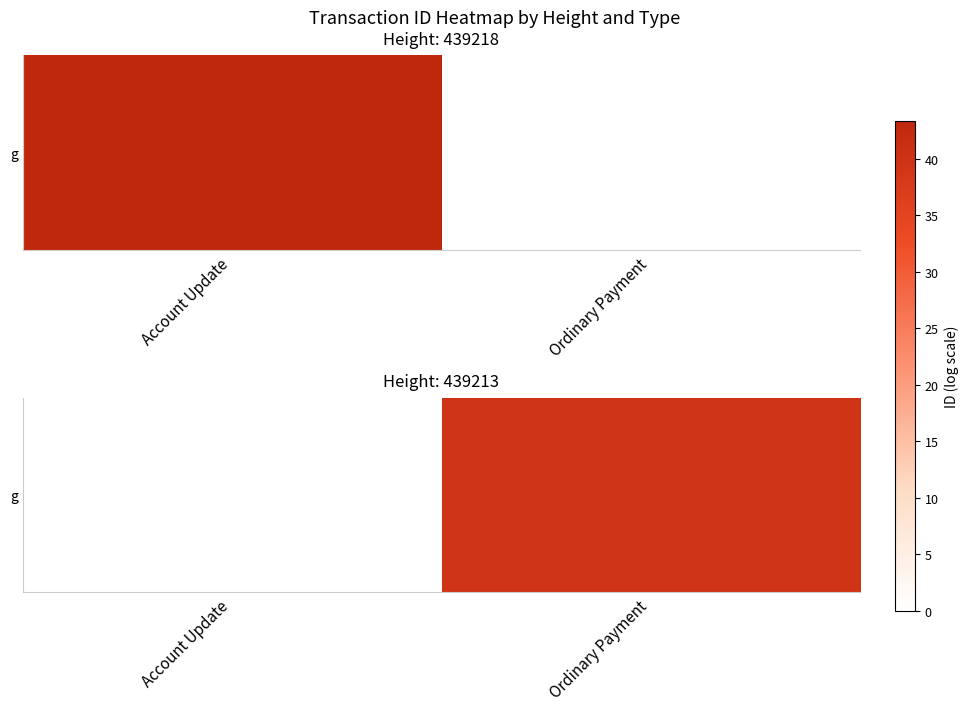

At which label does the data first exceed 39?

Ordinary Payment